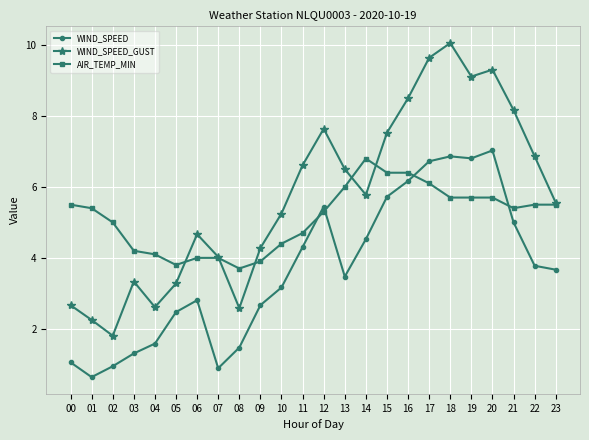

Rank the series by their maximum value, from lowest to highest.

AIR_TEMP_MIN, WIND_SPEED, WIND_SPEED_GUST